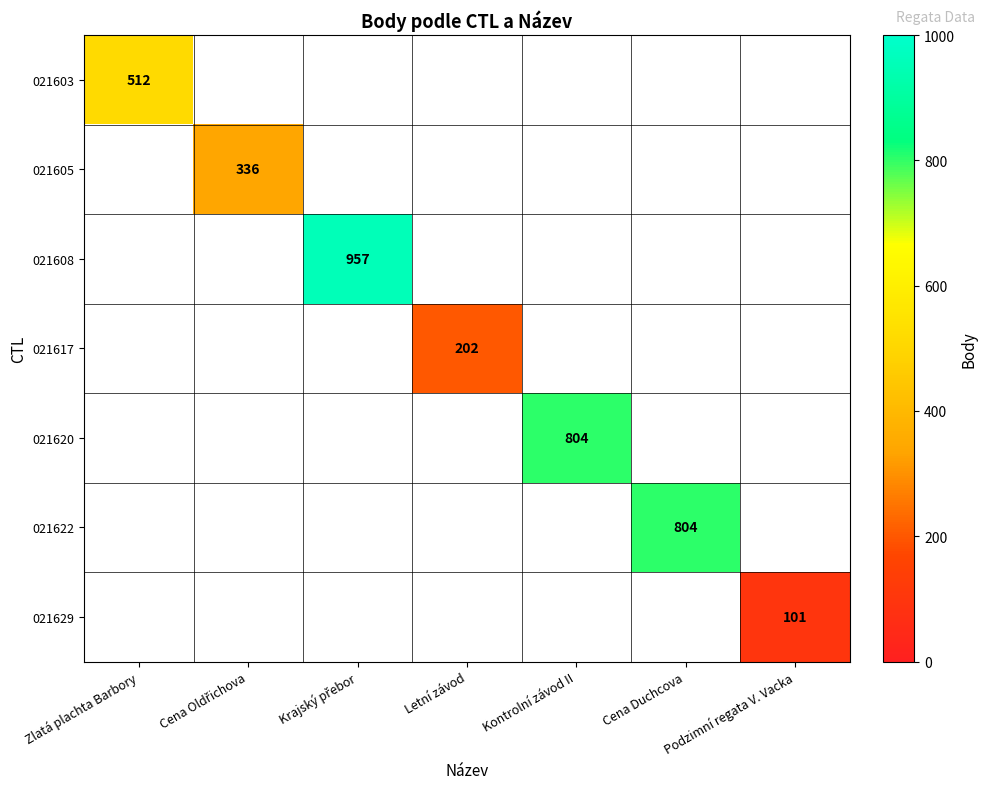

What is the minimum value shown in the chart?

101.0